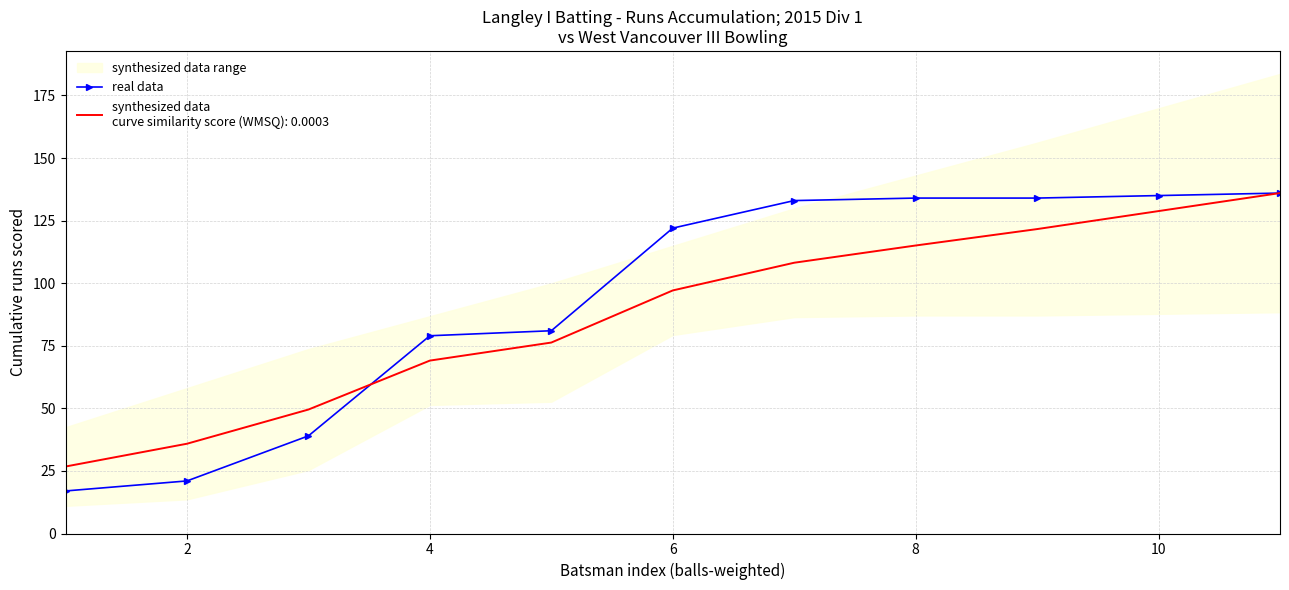

True or false: there are more than 0 points higher than both neighbors.

False